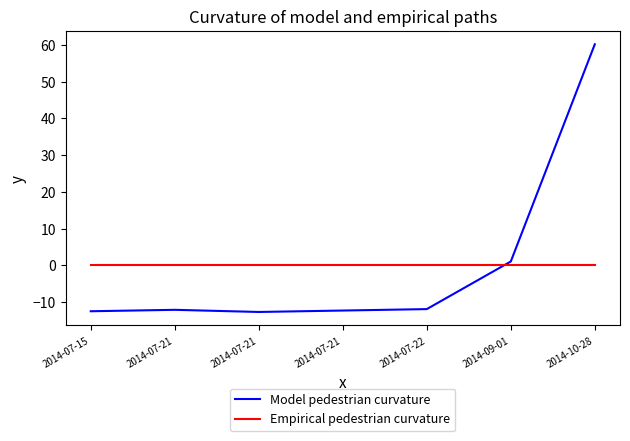

Does the chart have visible grid lines?

No